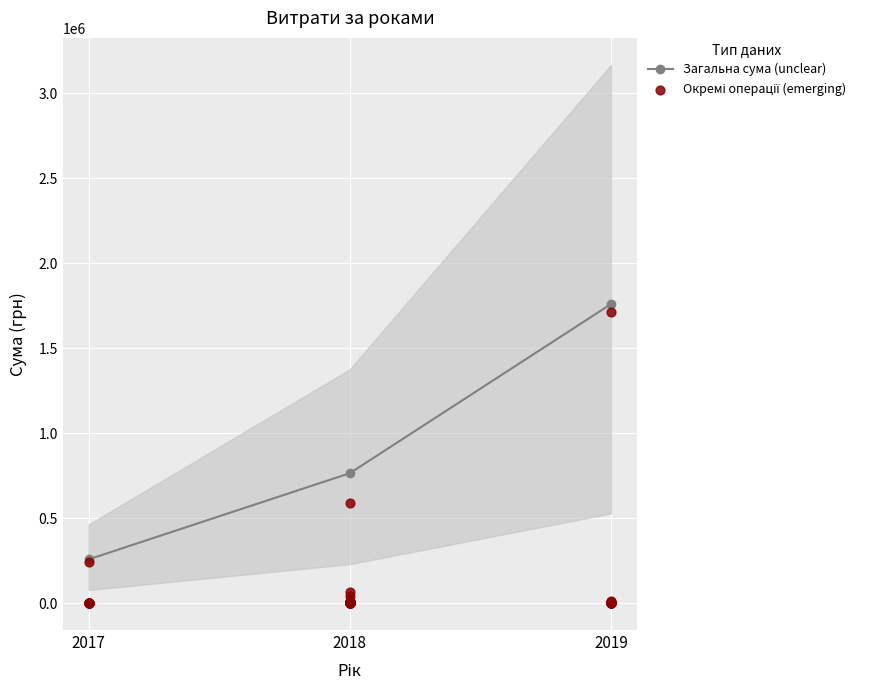

What is the value of the Загальна сума (unclear) point at the 1st from the left?

257526.2